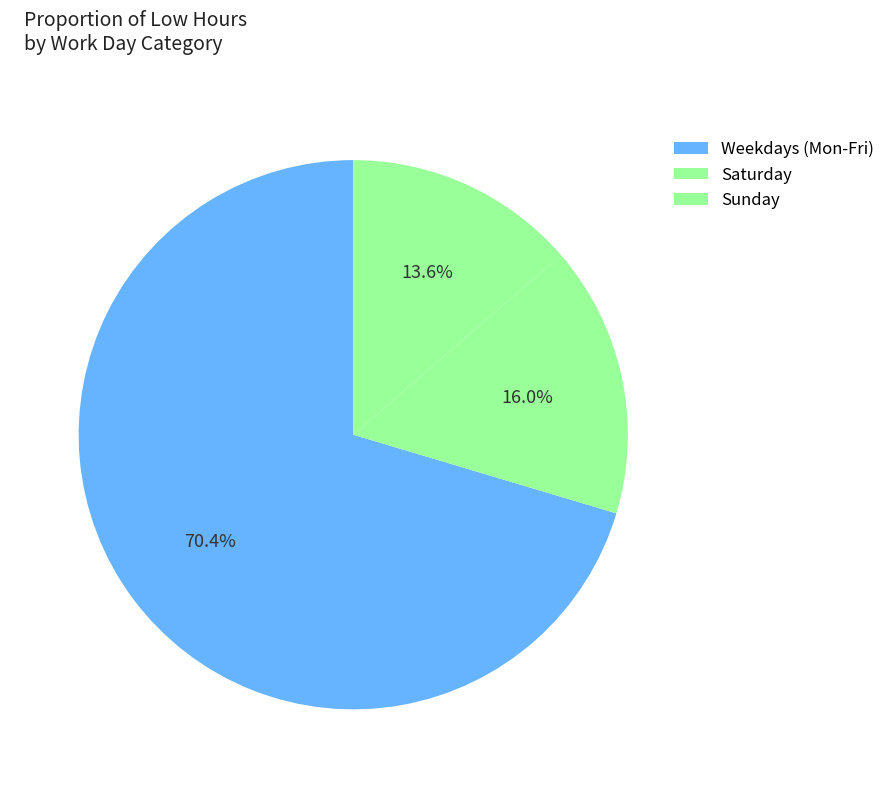

How many slices are in this pie chart?

3